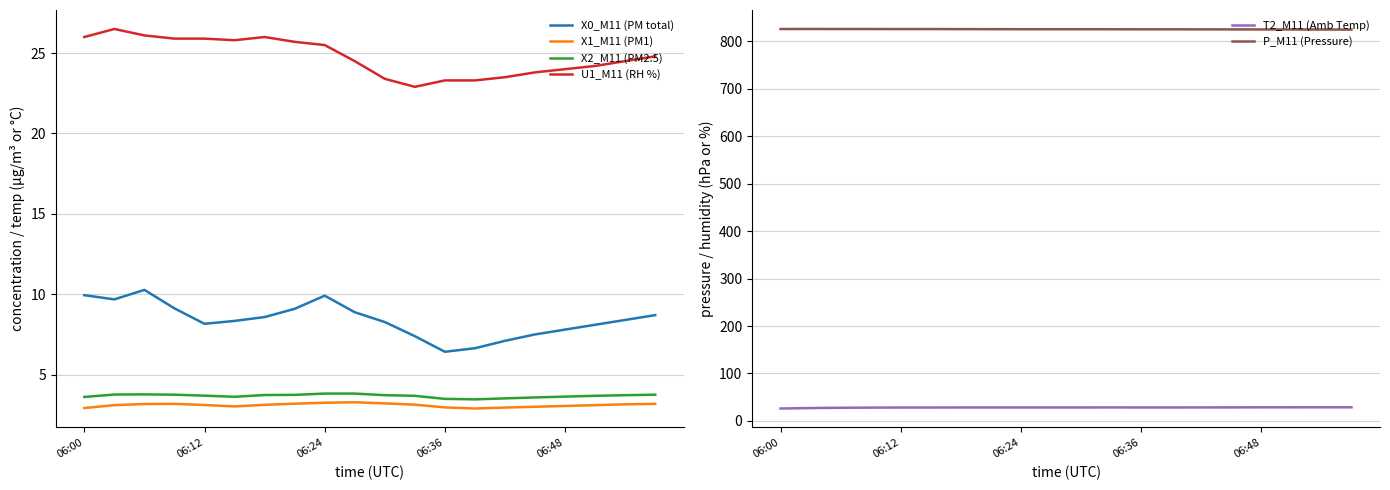

What is the maximum value for T2_M11 (Amb Temp)?

28.6